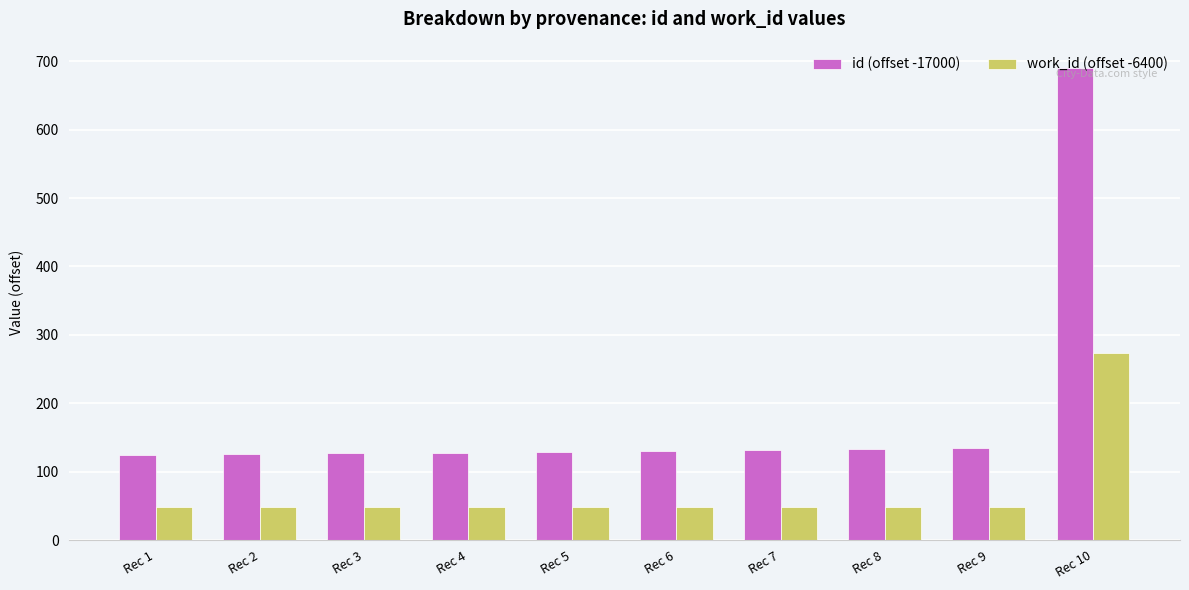

Is the value of id (offset -17000) at Rec 9 greater than the value of work_id (offset -6400) at Rec 7?

Yes